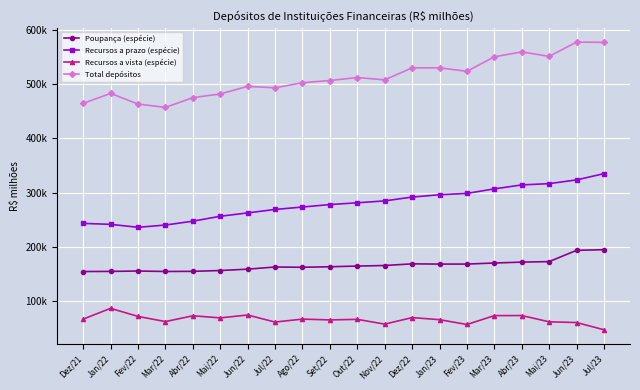

Which series changed the most between Jul/22 and Mar/23?

Total depósitos